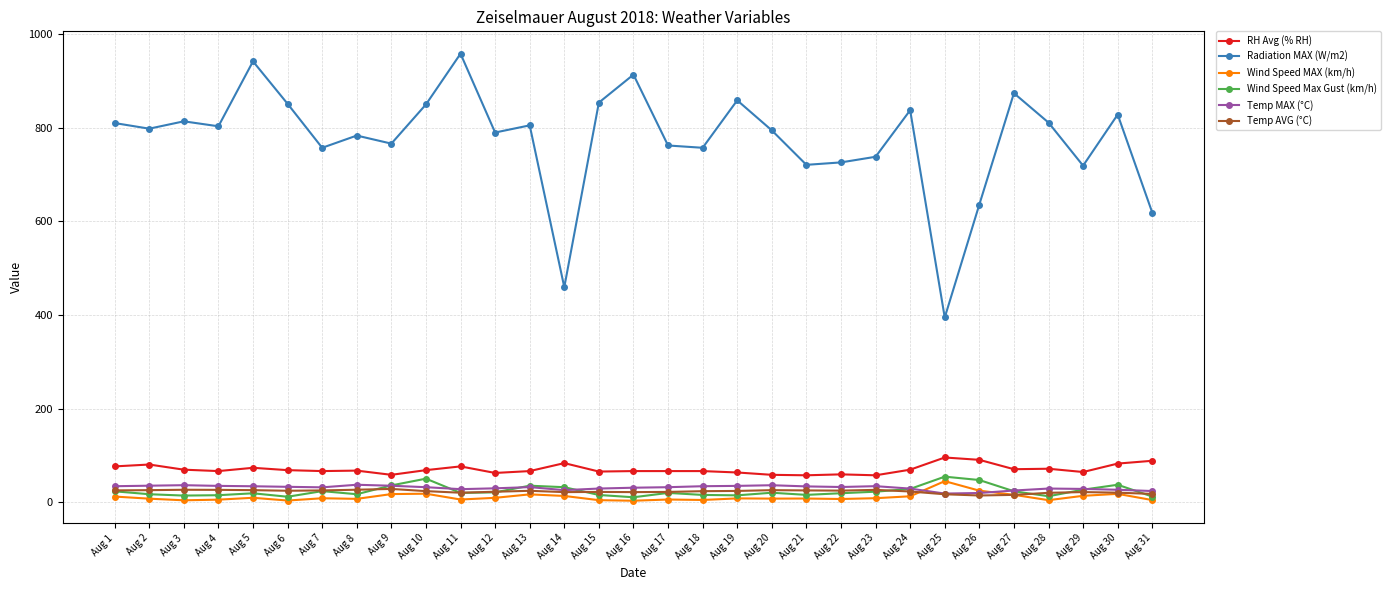

Which series has the largest range (max minus min)?

Radiation MAX (W/m2)